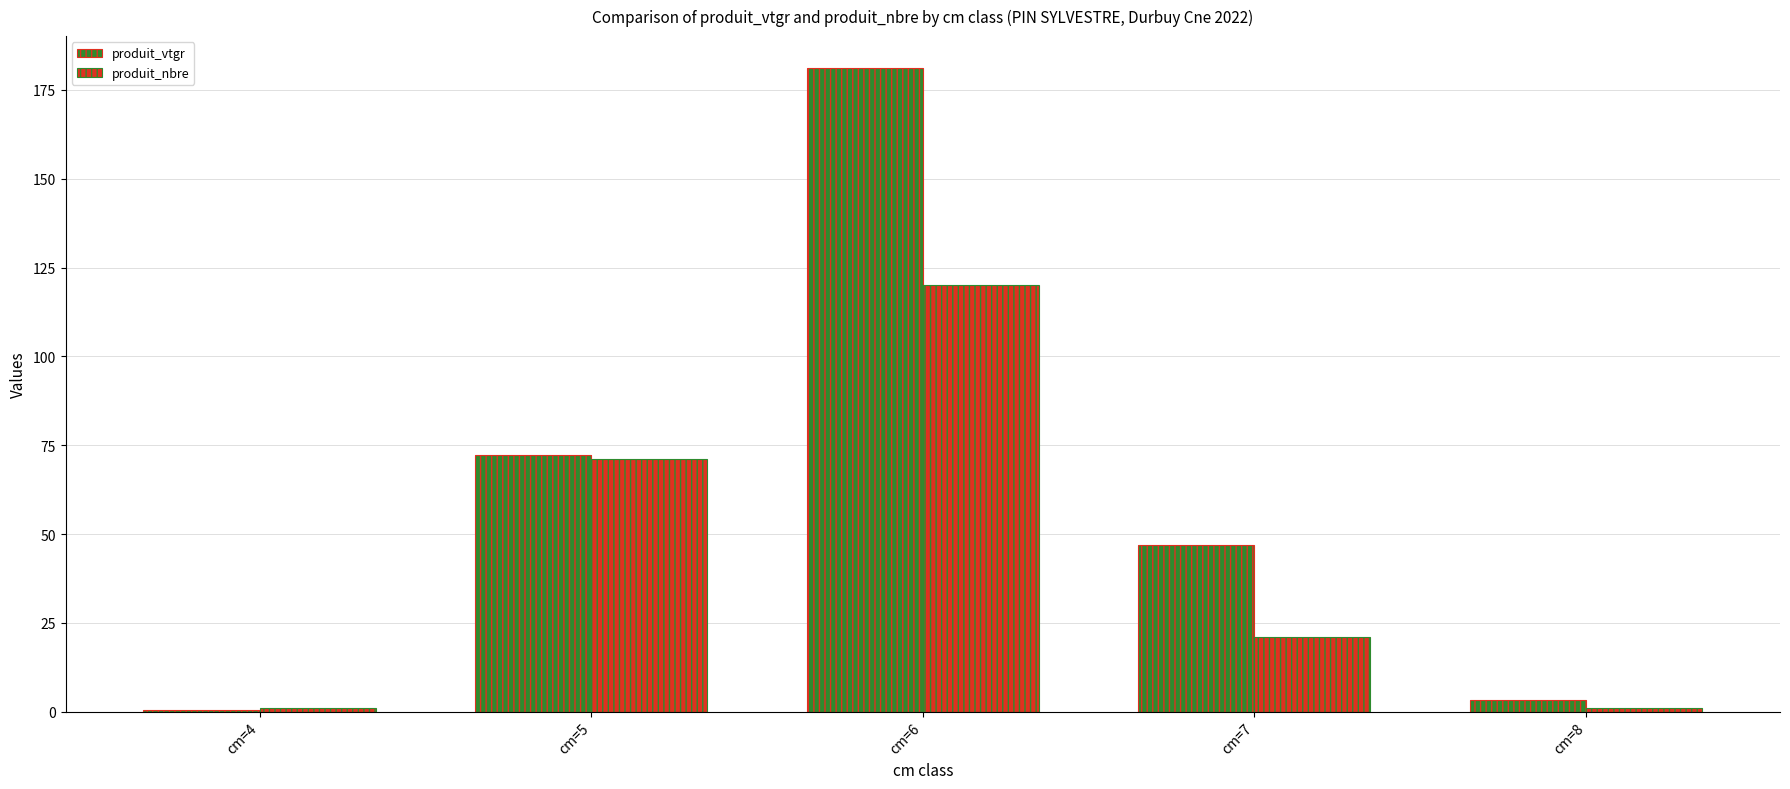

True or false: produit_vtgr has a value of 47.0 at cm=7.

True